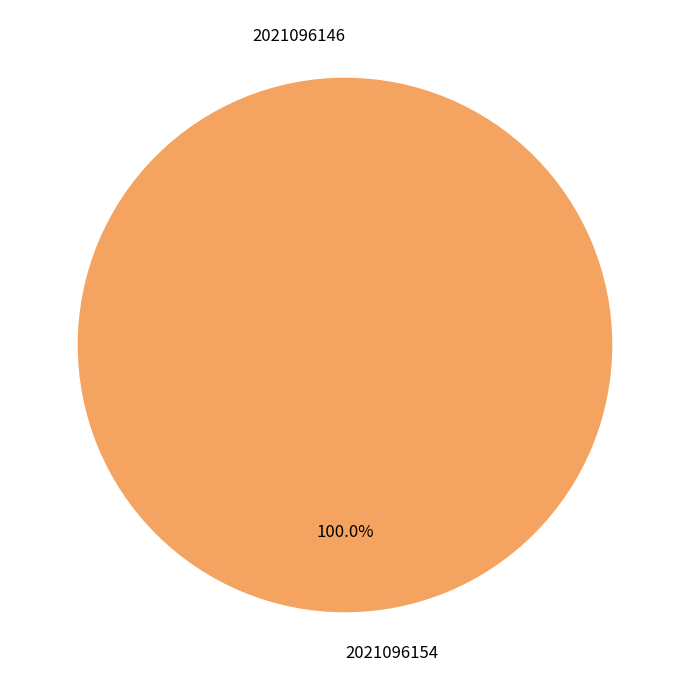

Is it true that 2021096154 is 100% of the pie?

True